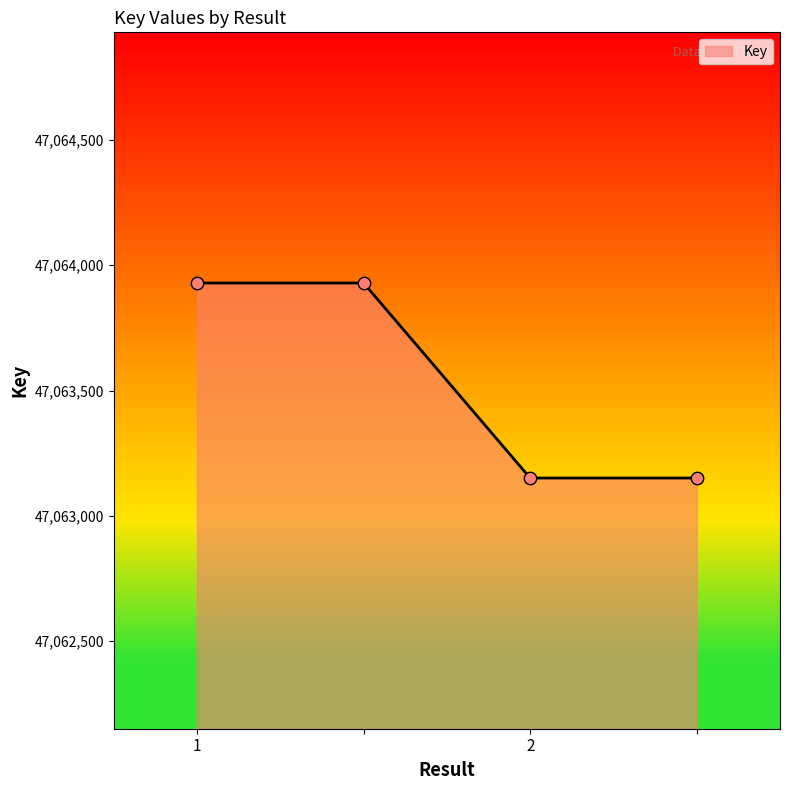

What is the maximum value shown in the chart?

47063929